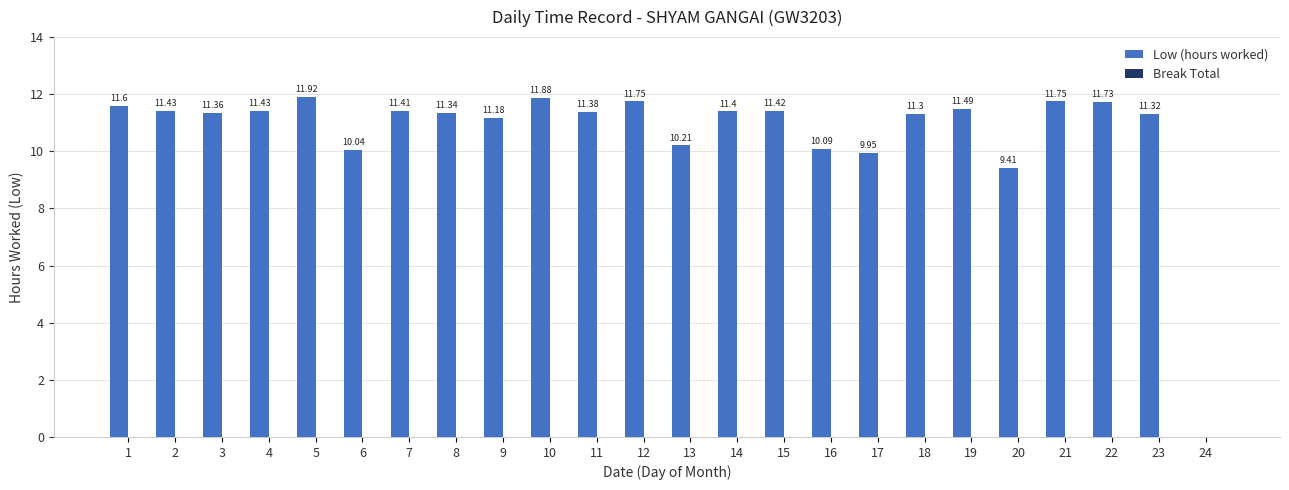

Are the bars horizontal?

No